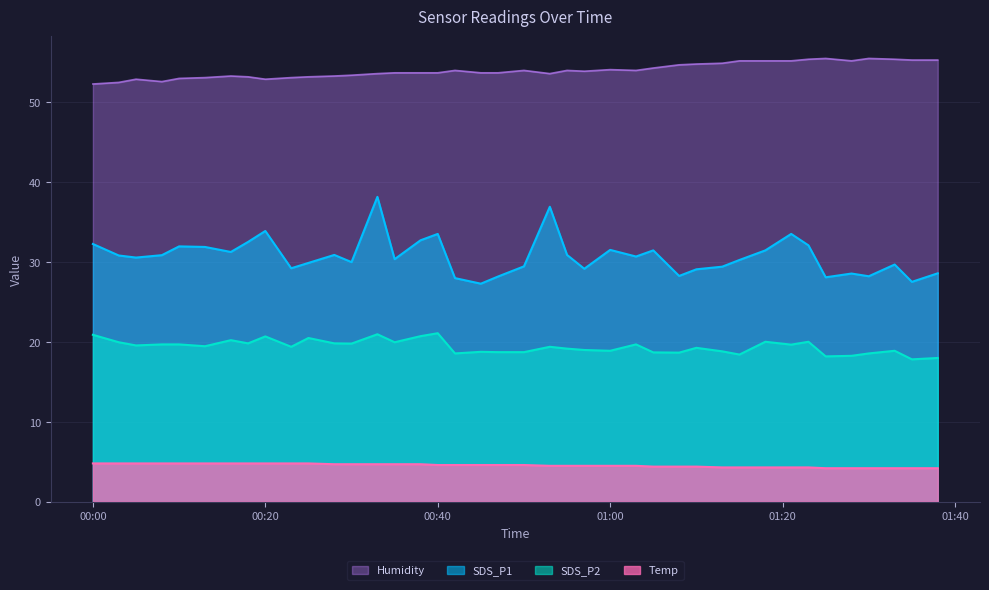

How many categories are shown in the chart?

40